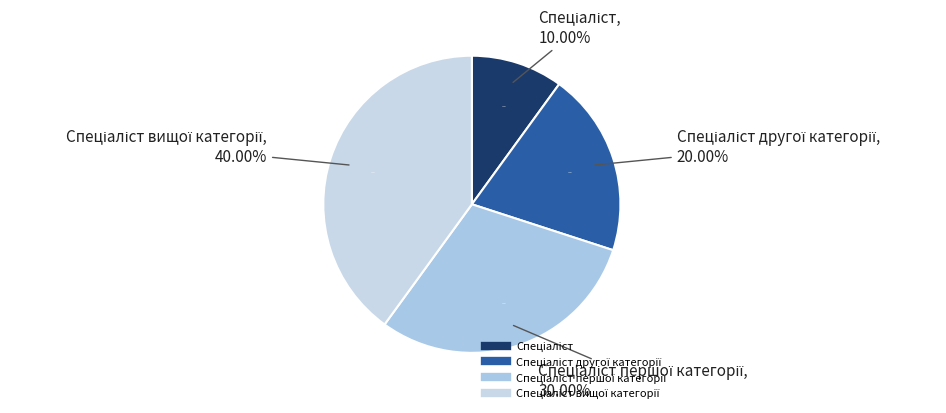

What portion of the pie excludes Спеціаліст?

90.0%